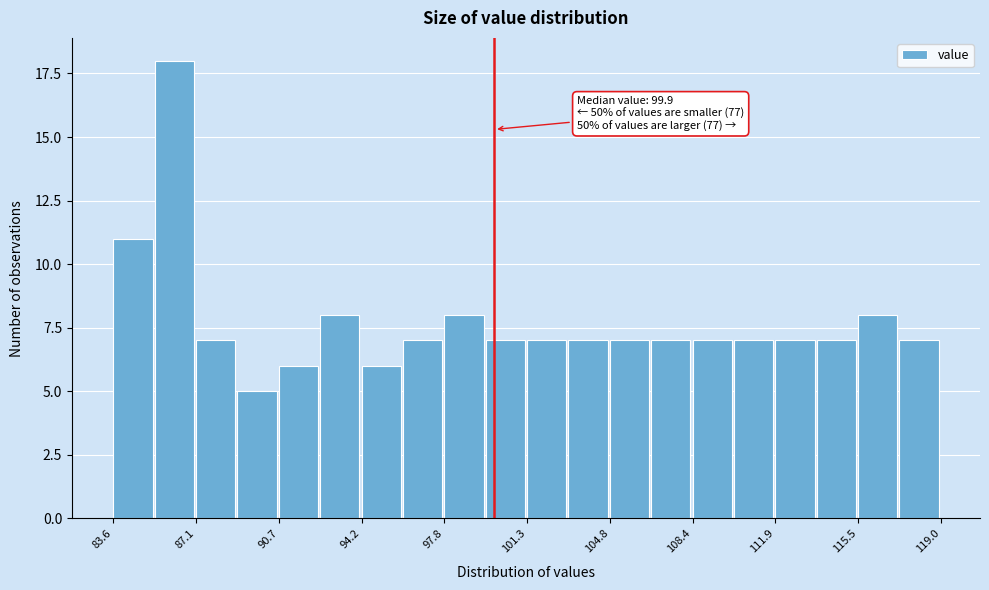

Around what value on the x-axis is the tallest bar? Give the approximate position of its centre, as read against the axis.

86.0